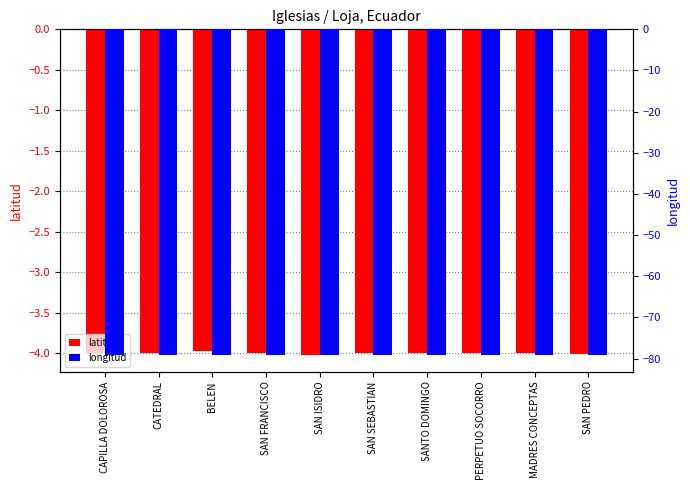

Which label corresponds to the largest value in the chart?

BELEN